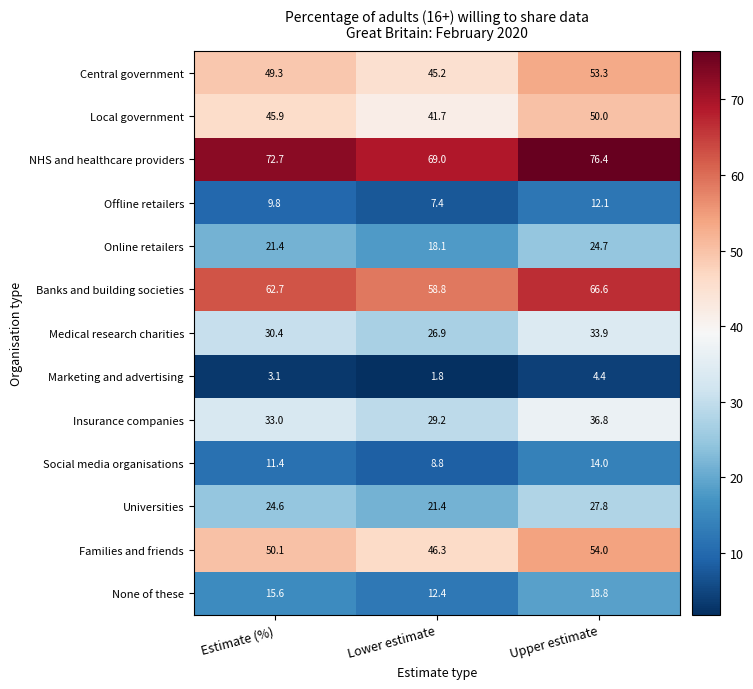

What is the smallest value displayed?

1.8